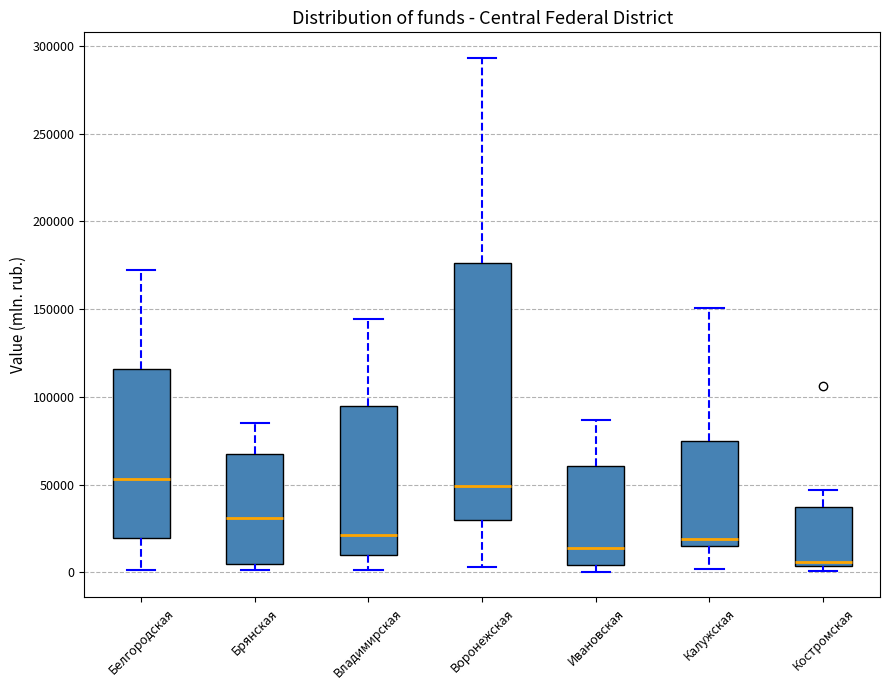

Reading left to right, read every box against the y-axis: the position of its median line, the range the box covers, and the ends of its whiskers. The values are not printed on the chart, so give them approximately, as read against the axis.

Белгородская: median 55000, box 20000 to 115000, whiskers 0 to 170000
Брянская: median 30000, box 5000 to 65000, whiskers 0 to 85000
Владимирская: median 20000, box 10000 to 95000, whiskers 0 to 145000
Воронежская: median 50000, box 30000 to 175000, whiskers 5000 to 295000
Ивановская: median 15000, box 5000 to 60000, whiskers 0 to 85000
Калужская: median 20000, box 15000 to 75000, whiskers 0 to 150000
Костромская: median 5000 (just above the box's lower edge), box 5000 to 35000, whiskers 0 to 45000